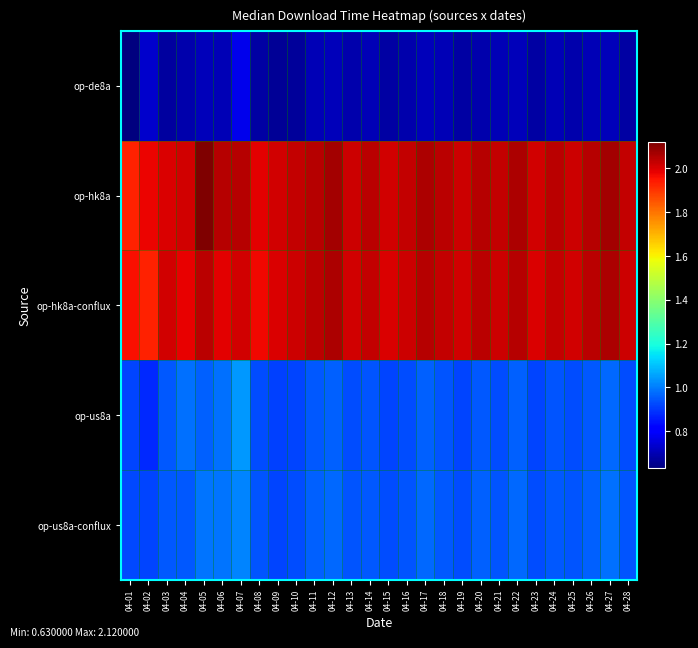

What is the greatest value displayed?

2.1